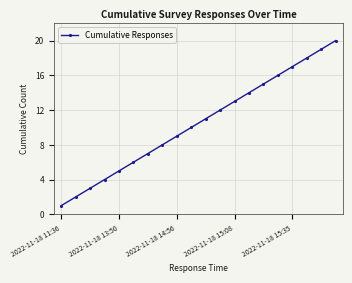

What is the maximum value shown in the chart?

20